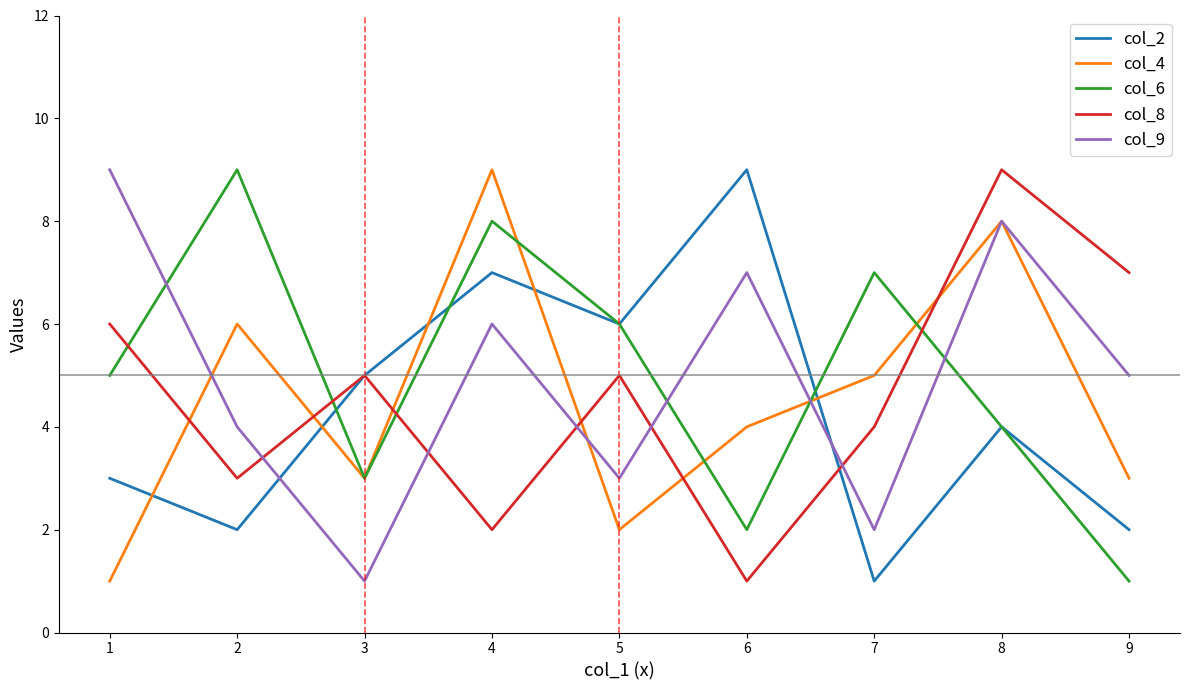

Where is the first local maximum for col_4?

2